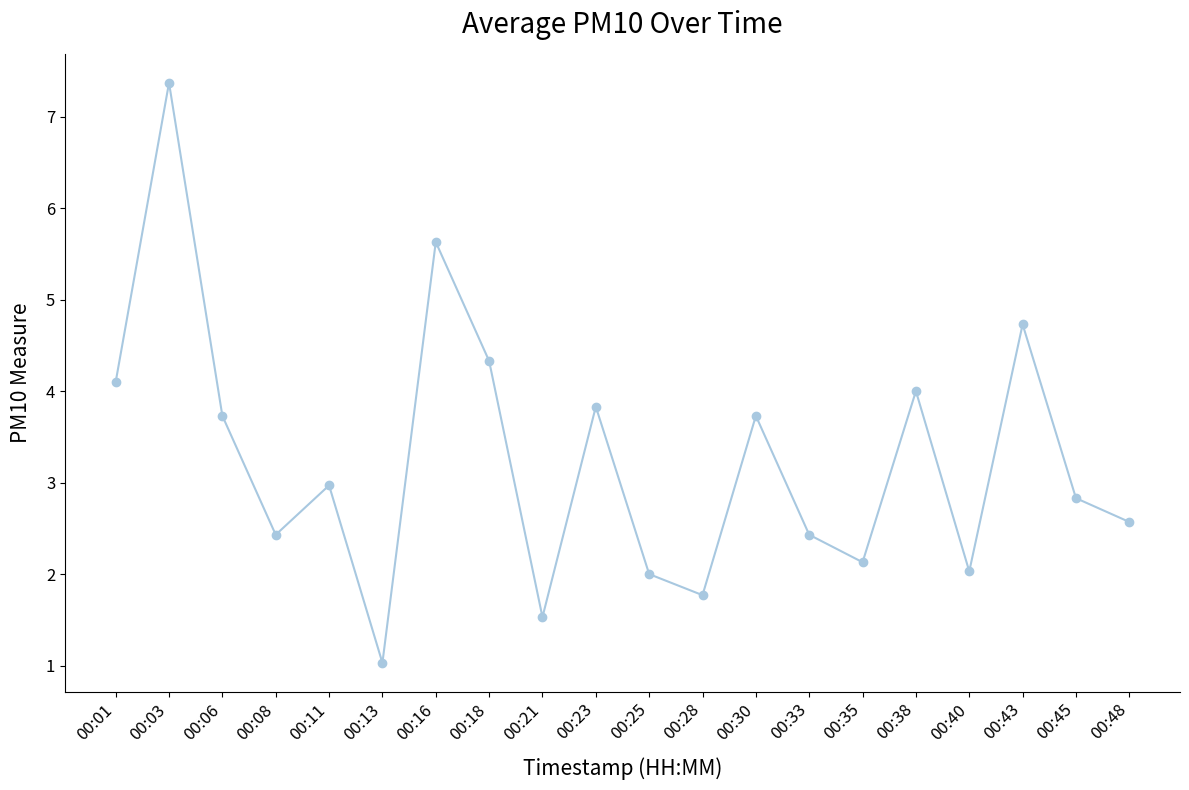

Which category has the highest value across all series?

00:03